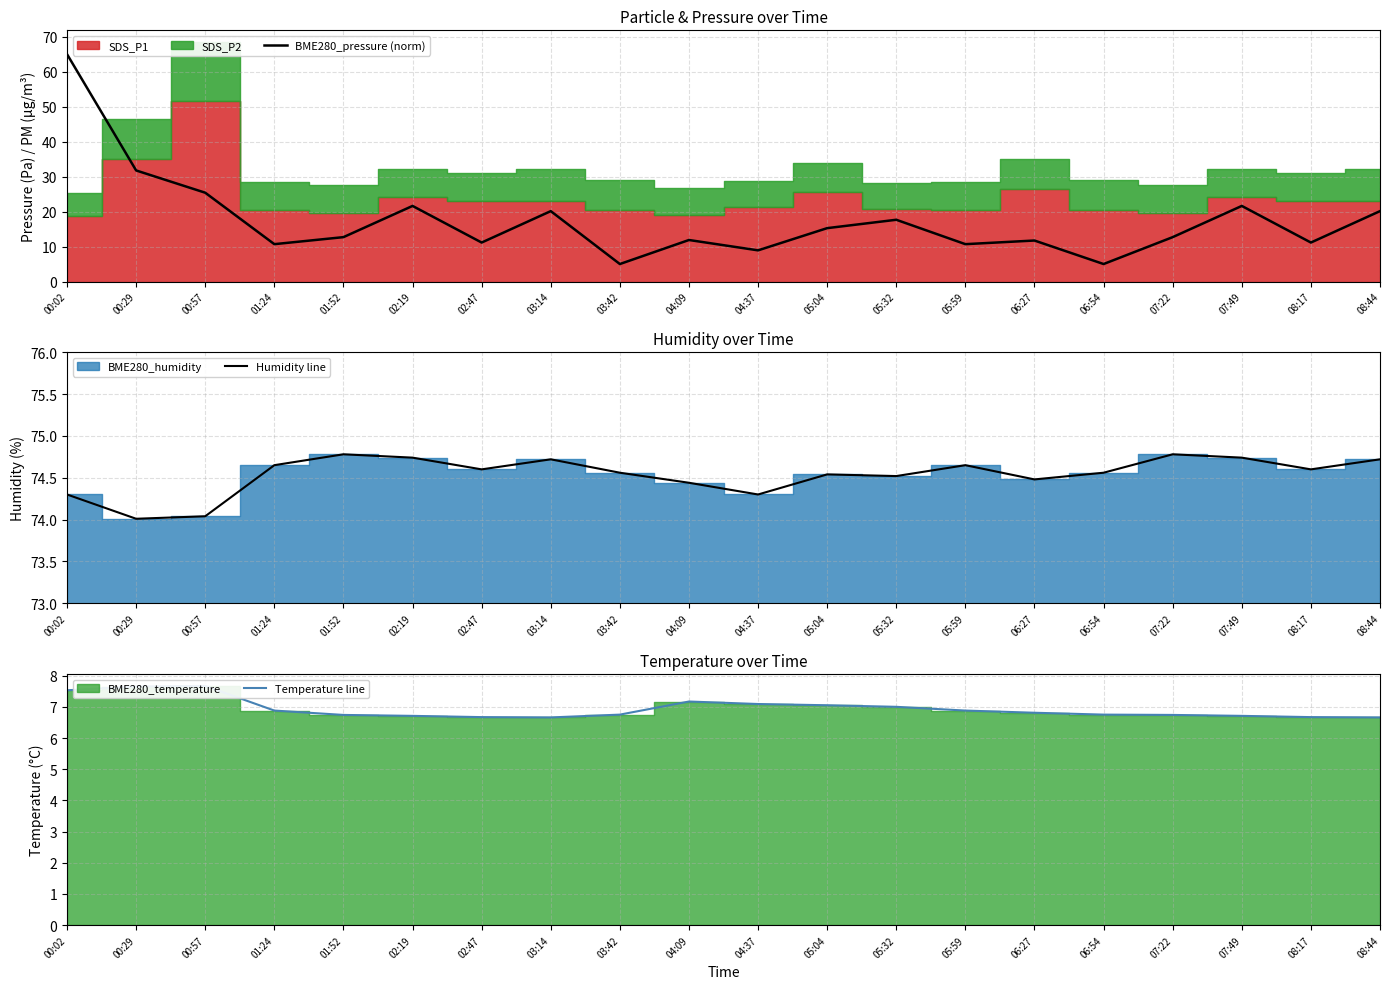

Rank the categories by BME280_pressure (norm) value from highest to lowest.

00:02, 00:29, 00:57, 02:19, 07:49, 03:14, 08:44, 05:32, 05:04, 01:52, 07:22, 04:09, 06:27, 02:47, 08:17, 01:24, 05:59, 04:37, 03:42, 06:54